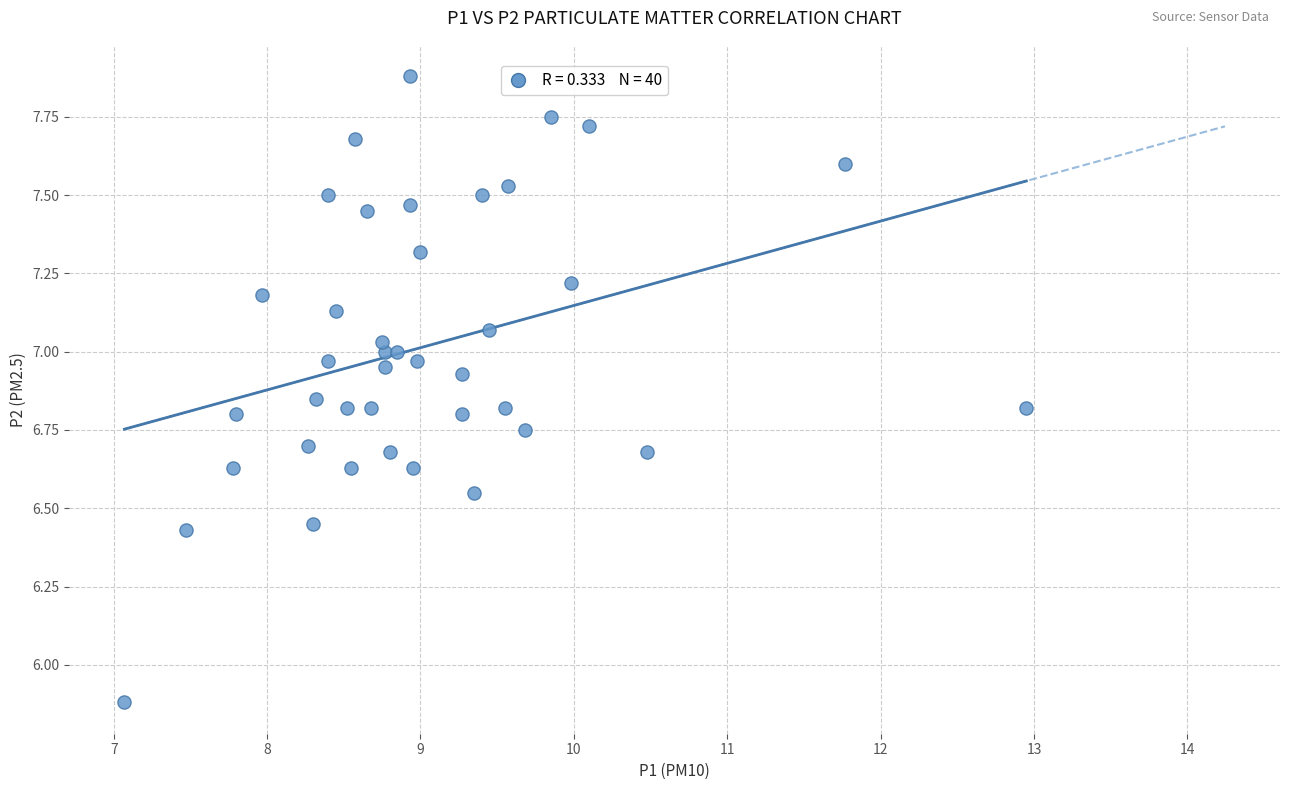

What Y value in the scatter plot is closest to 6?

5.9